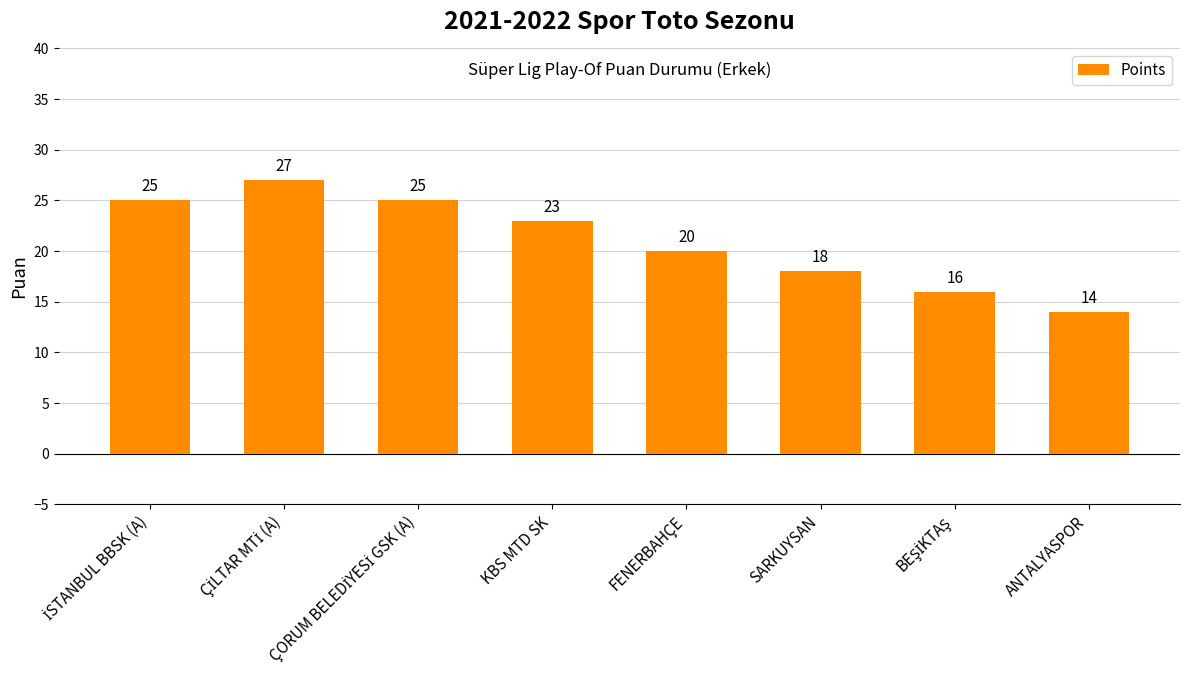

What is the sum of all values?

168